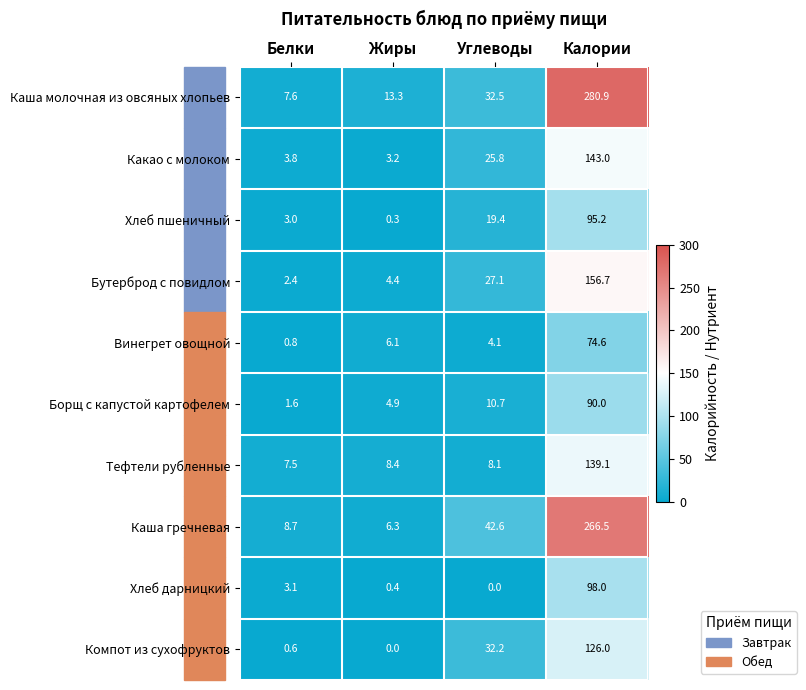

At which label does Борщ с капустой картофелем first exceed 10?

Углеводы